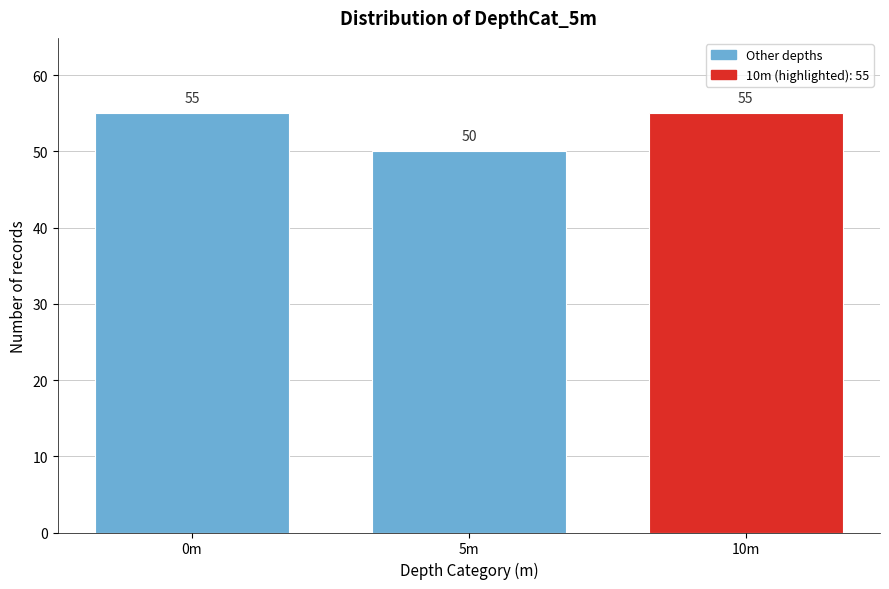

Reading right to left, what are all the values shown in this chart?

10m=55	5m=50	0m=55